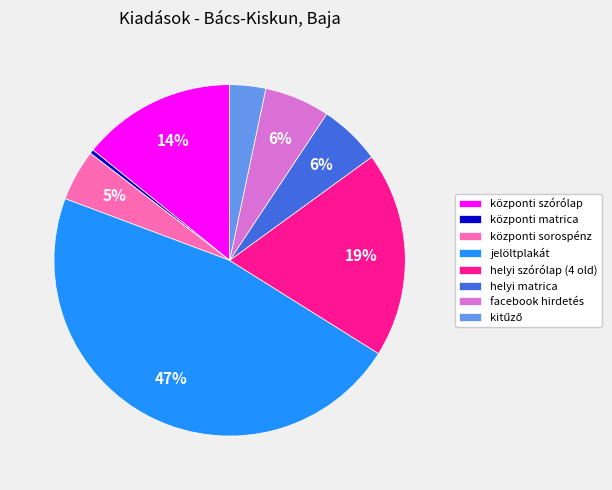

The facebook hirdetés slice represents 6% of the pie. True or false?

True